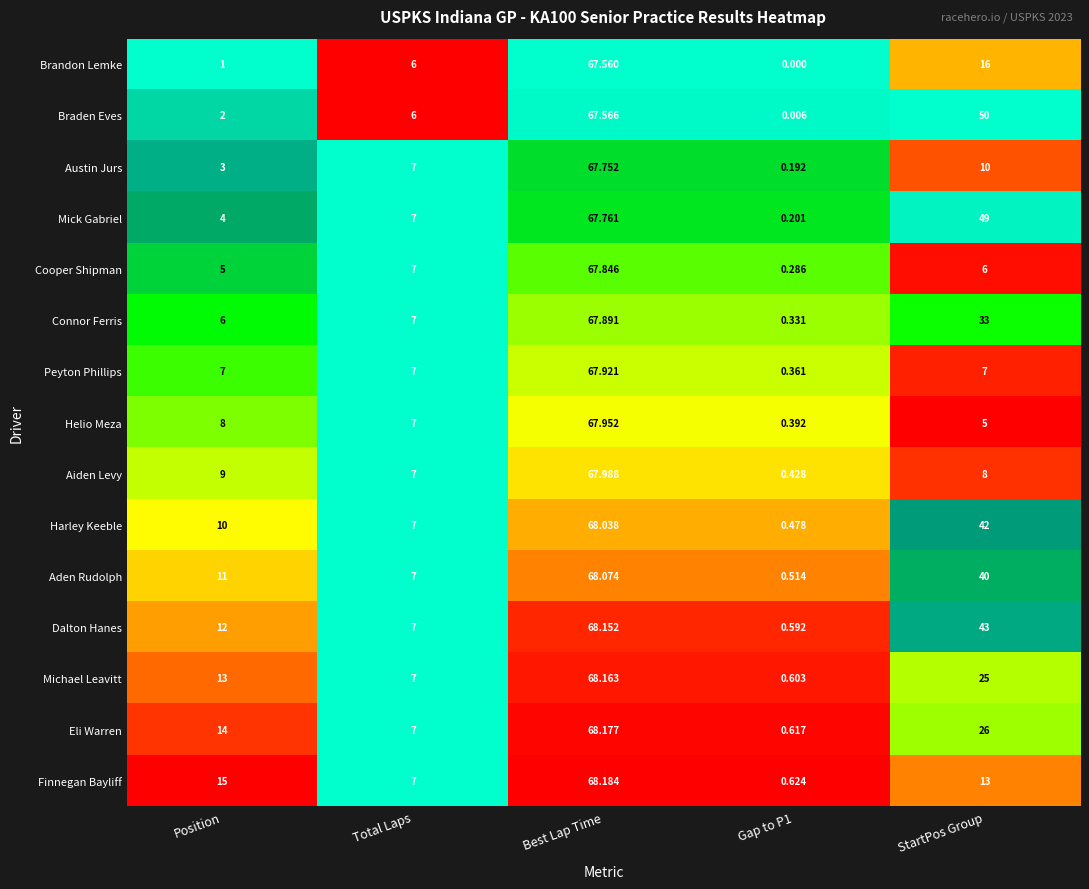

At which label does Austin Jurs reach its peak?

Best Lap Time